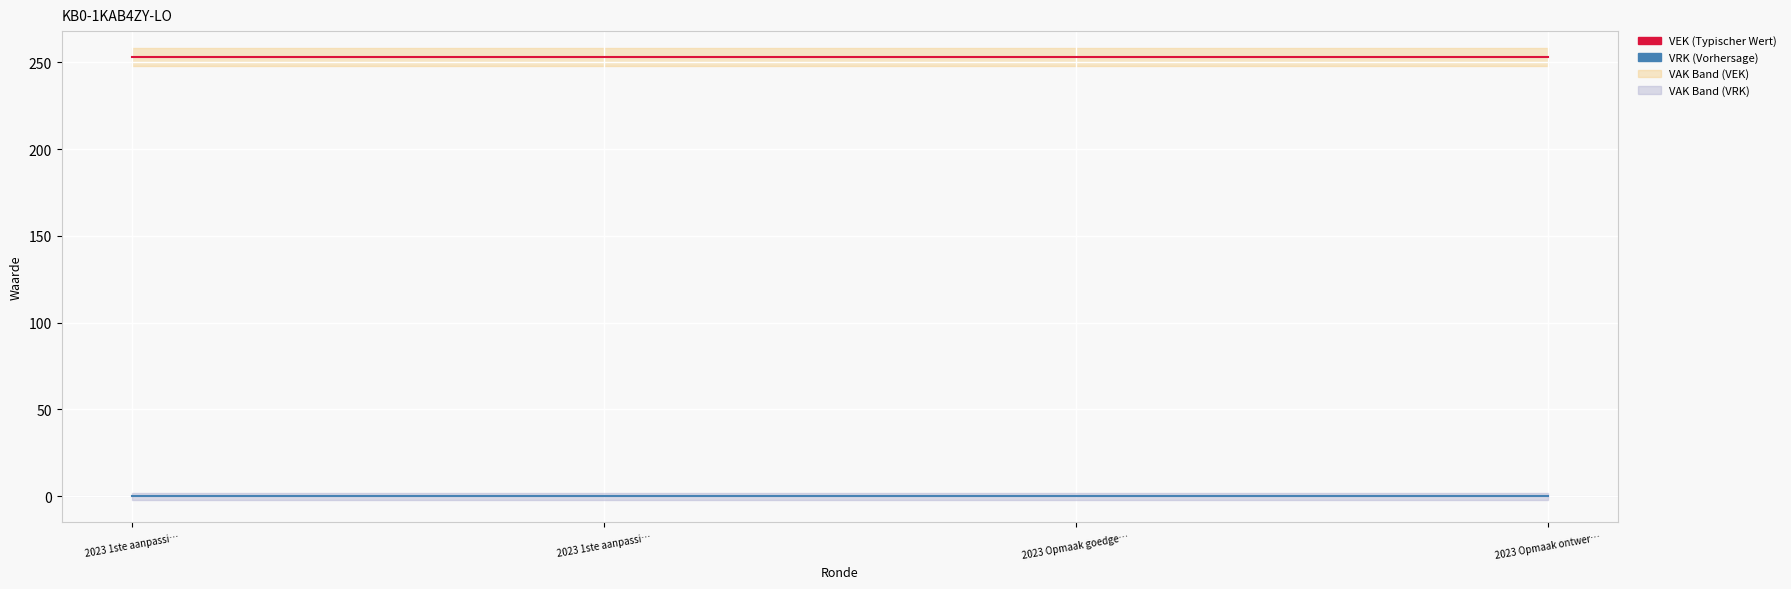

Between 2023 1ste aanpassi… and 2023 Opmaak ontwer…, which series saw the biggest shift?

VEK